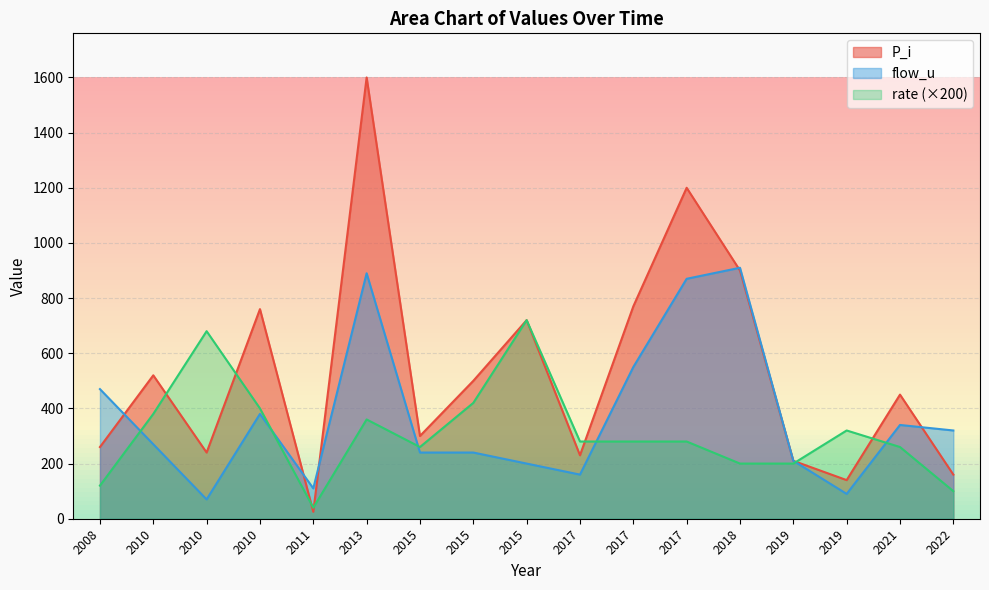

Which has a higher value, 2017 or 2018?

2018